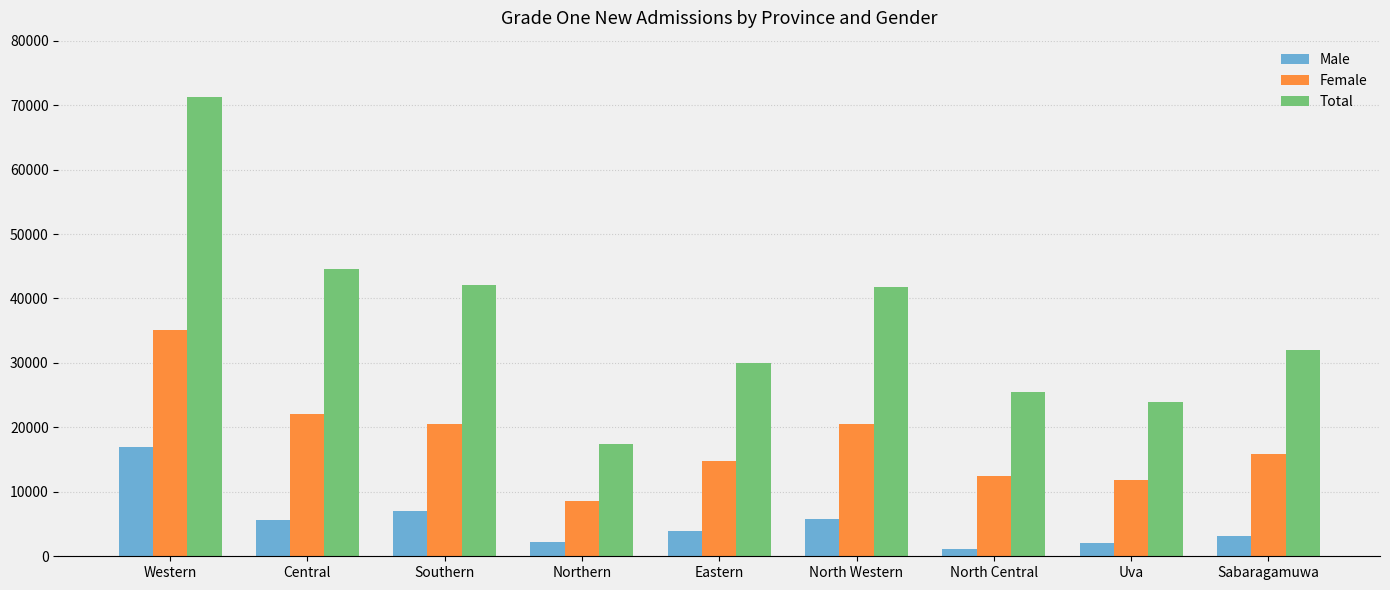

The value of Female at Eastern is 14758. True or false?

True